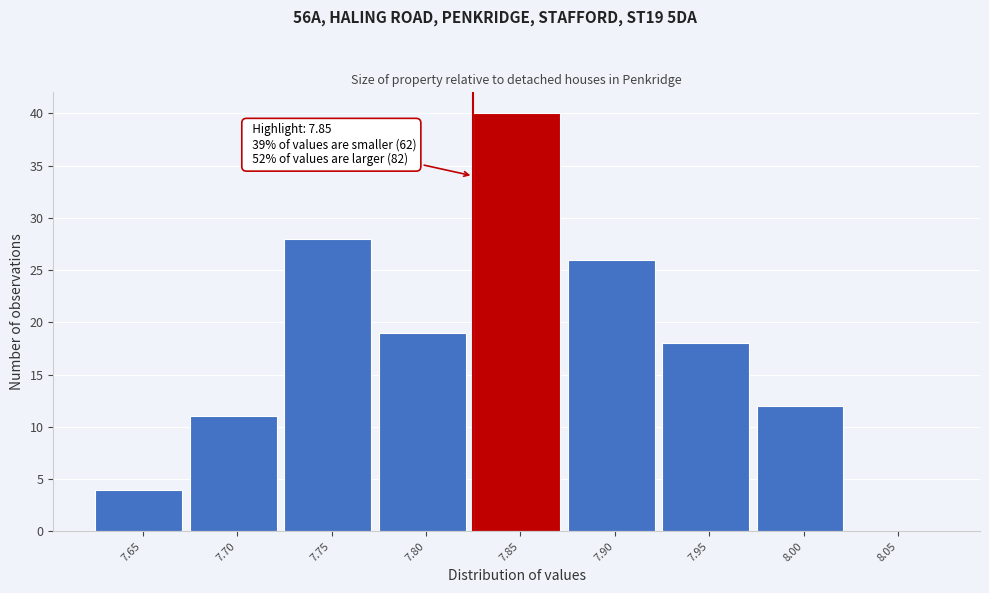

Reading right to left, list all the values displayed in this chart.

8.05=0	8.00=12	7.95=18	7.90=26	7.85=40	7.80=19	7.75=28	7.70=11	7.65=4